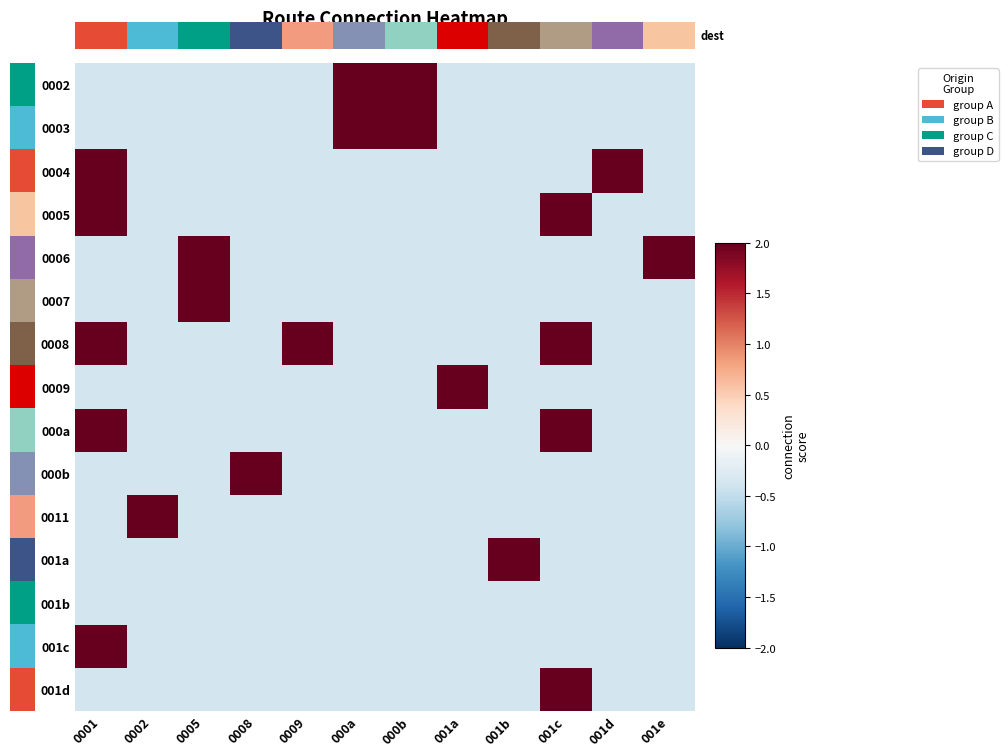

Reading left to right, list all the values displayed in this chart.

0002: 0001=-0.4	0002=-0.4	0005=-0.4	0008=-0.4	0009=-0.4	000a=2.7	000b=2.7	001a=-0.4	001b=-0.4	001c=-0.4	001d=-0.4	001e=-0.4
0003: 0001=-0.4	0002=-0.4	0005=-0.4	0008=-0.4	0009=-0.4	000a=2.7	000b=2.7	001a=-0.4	001b=-0.4	001c=-0.4	001d=-0.4	001e=-0.4
0004: 0001=2.7	0002=-0.4	0005=-0.4	0008=-0.4	0009=-0.4	000a=-0.4	000b=-0.4	001a=-0.4	001b=-0.4	001c=-0.4	001d=2.7	001e=-0.4
0005: 0001=2.7	0002=-0.4	0005=-0.4	0008=-0.4	0009=-0.4	000a=-0.4	000b=-0.4	001a=-0.4	001b=-0.4	001c=2.7	001d=-0.4	001e=-0.4
0006: 0001=-0.4	0002=-0.4	0005=2.7	0008=-0.4	0009=-0.4	000a=-0.4	000b=-0.4	001a=-0.4	001b=-0.4	001c=-0.4	001d=-0.4	001e=2.7
0007: 0001=-0.4	0002=-0.4	0005=2.7	0008=-0.4	0009=-0.4	000a=-0.4	000b=-0.4	001a=-0.4	001b=-0.4	001c=-0.4	001d=-0.4	001e=-0.4
0008: 0001=2.7	0002=-0.4	0005=-0.4	0008=-0.4	0009=2.7	000a=-0.4	000b=-0.4	001a=-0.4	001b=-0.4	001c=2.7	001d=-0.4	001e=-0.4
0009: 0001=-0.4	0002=-0.4	0005=-0.4	0008=-0.4	0009=-0.4	000a=-0.4	000b=-0.4	001a=2.7	001b=-0.4	001c=-0.4	001d=-0.4	001e=-0.4
000a: 0001=2.7	0002=-0.4	0005=-0.4	0008=-0.4	0009=-0.4	000a=-0.4	000b=-0.4	001a=-0.4	001b=-0.4	001c=2.7	001d=-0.4	001e=-0.4
000b: 0001=-0.4	0002=-0.4	0005=-0.4	0008=2.7	0009=-0.4	000a=-0.4	000b=-0.4	001a=-0.4	001b=-0.4	001c=-0.4	001d=-0.4	001e=-0.4
0011: 0001=-0.4	0002=2.7	0005=-0.4	0008=-0.4	0009=-0.4	000a=-0.4	000b=-0.4	001a=-0.4	001b=-0.4	001c=-0.4	001d=-0.4	001e=-0.4
001a: 0001=-0.4	0002=-0.4	0005=-0.4	0008=-0.4	0009=-0.4	000a=-0.4	000b=-0.4	001a=-0.4	001b=2.7	001c=-0.4	001d=-0.4	001e=-0.4
001b: 0001=-0.4	0002=-0.4	0005=-0.4	0008=-0.4	0009=-0.4	000a=-0.4	000b=-0.4	001a=-0.4	001b=-0.4	001c=-0.4	001d=-0.4	001e=-0.4
001c: 0001=2.7	0002=-0.4	0005=-0.4	0008=-0.4	0009=-0.4	000a=-0.4	000b=-0.4	001a=-0.4	001b=-0.4	001c=-0.4	001d=-0.4	001e=-0.4
001d: 0001=-0.4	0002=-0.4	0005=-0.4	0008=-0.4	0009=-0.4	000a=-0.4	000b=-0.4	001a=-0.4	001b=-0.4	001c=2.7	001d=-0.4	001e=-0.4